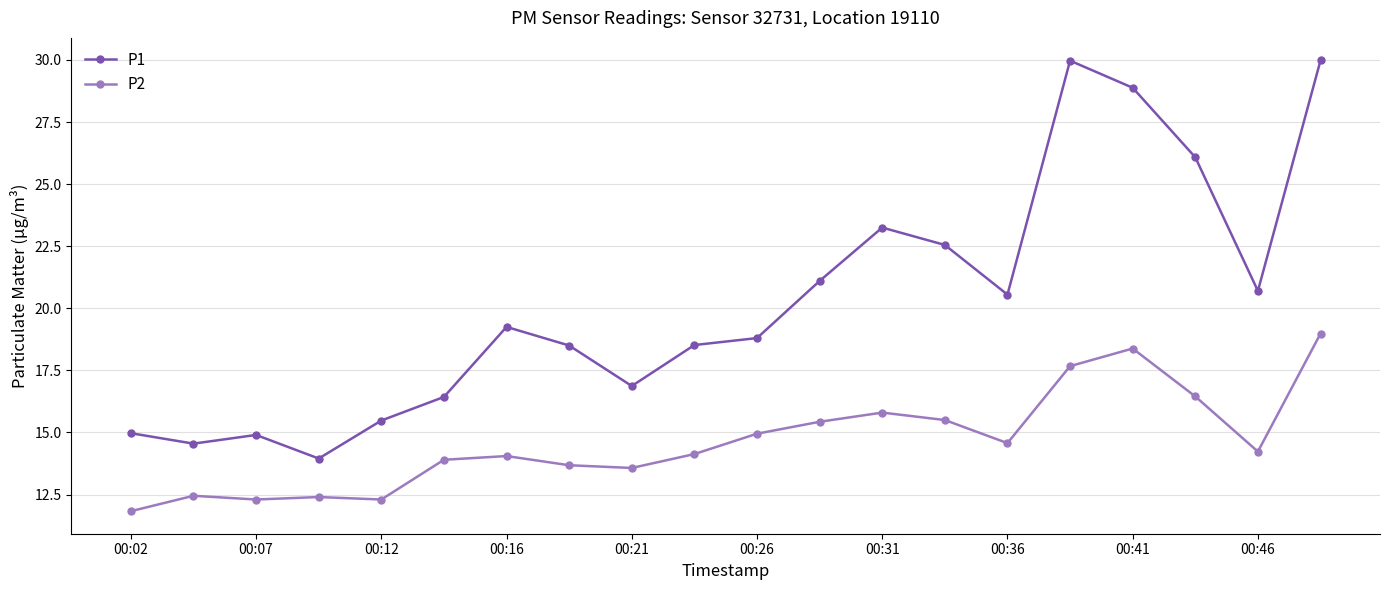

True or false: P2 and P1 cross at least once.

False